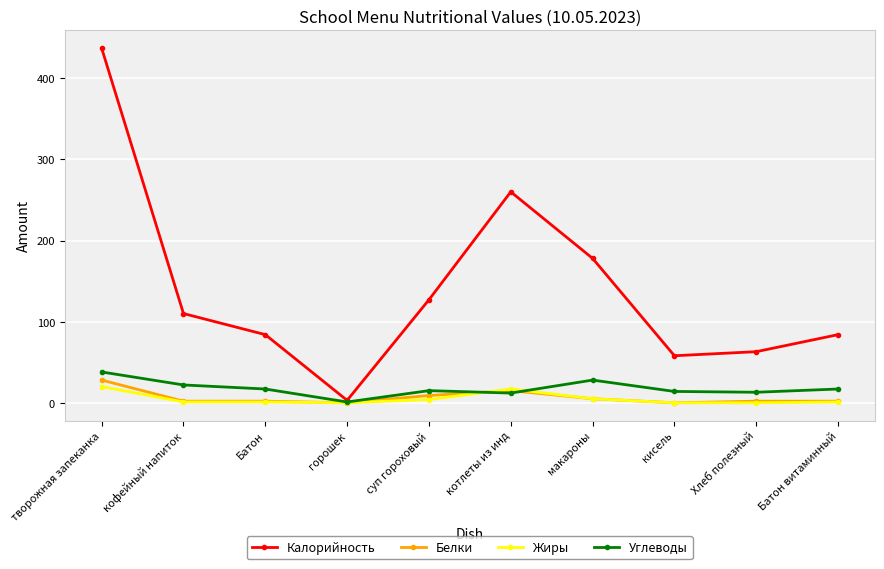

What is the difference between the highest and lowest values at кисель?

58